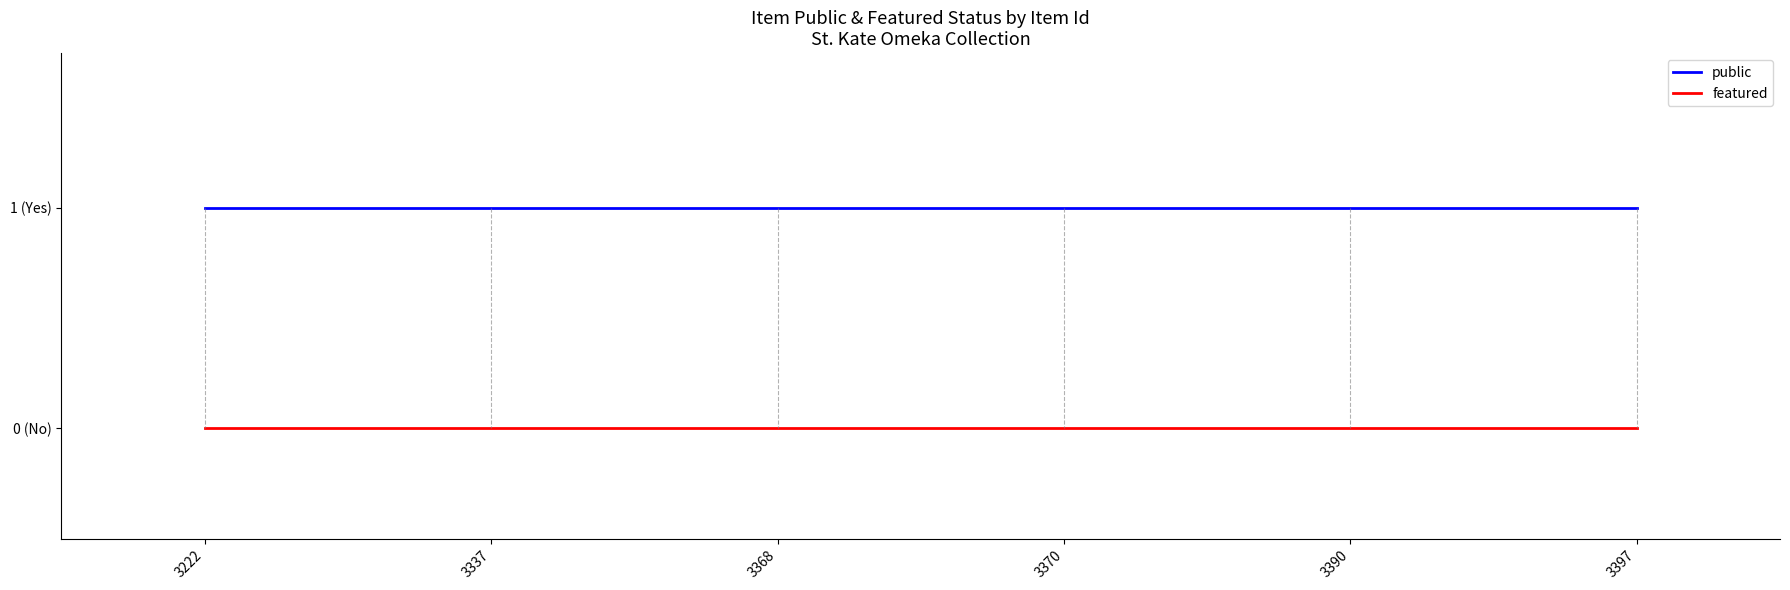

What are all the series names shown in the legend?

public, featured